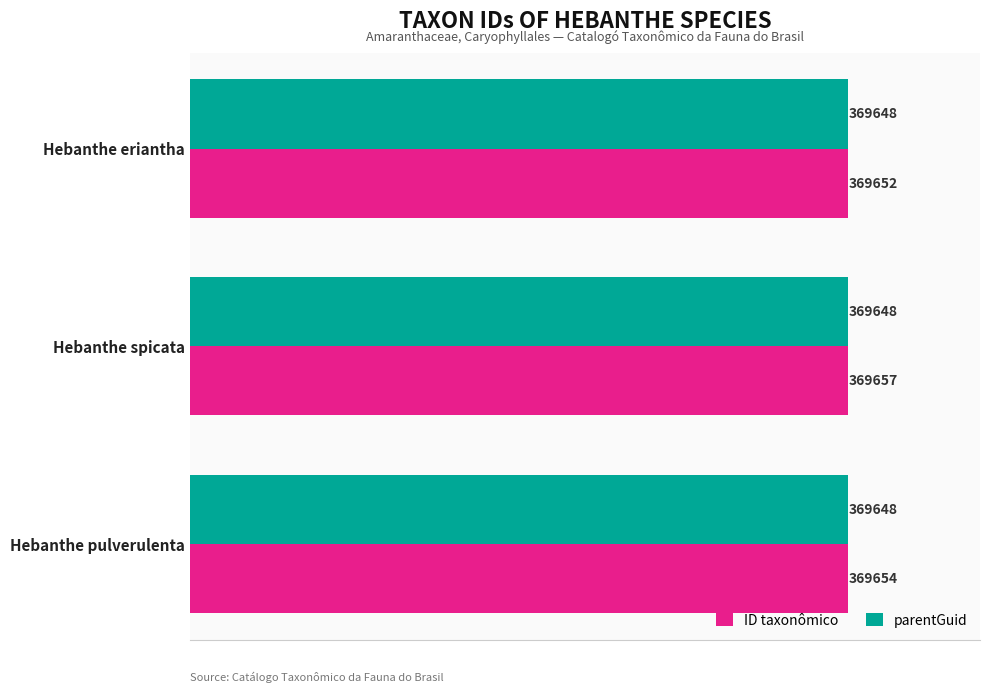

At which category is the sum across all series the highest?

Hebanthe spicata